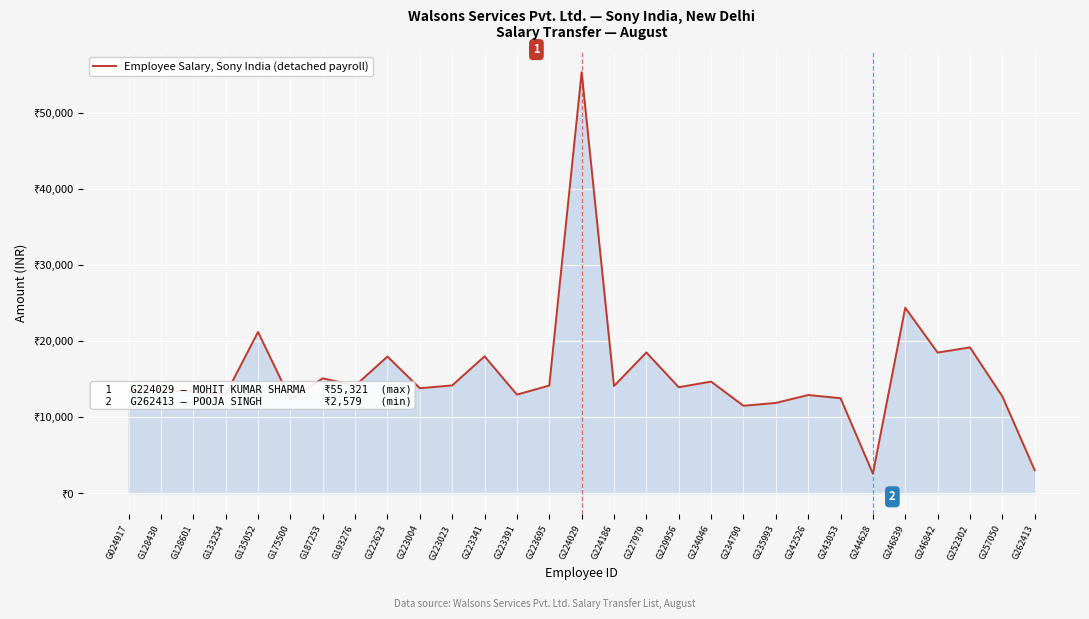

Where is the data nearest to the value 28950?

G246839